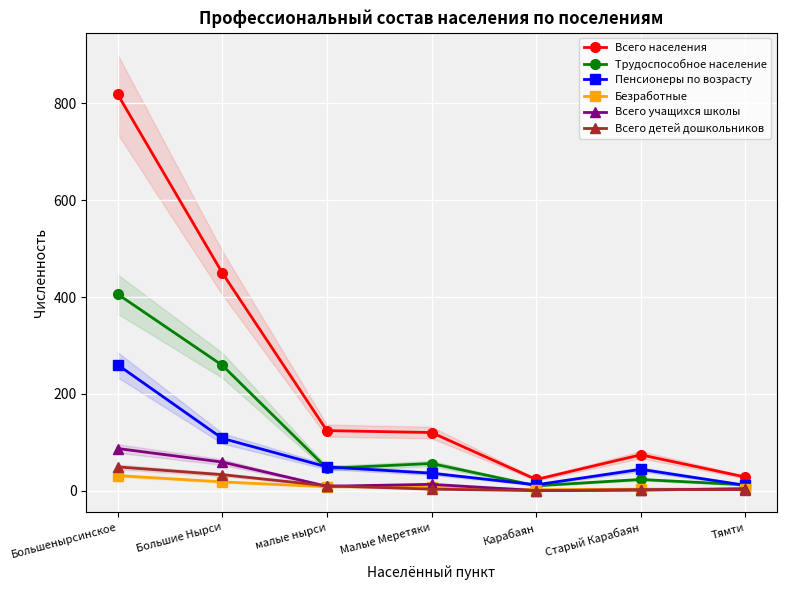

The Безработные series shows 31 at Большенырсинское. True or false?

True